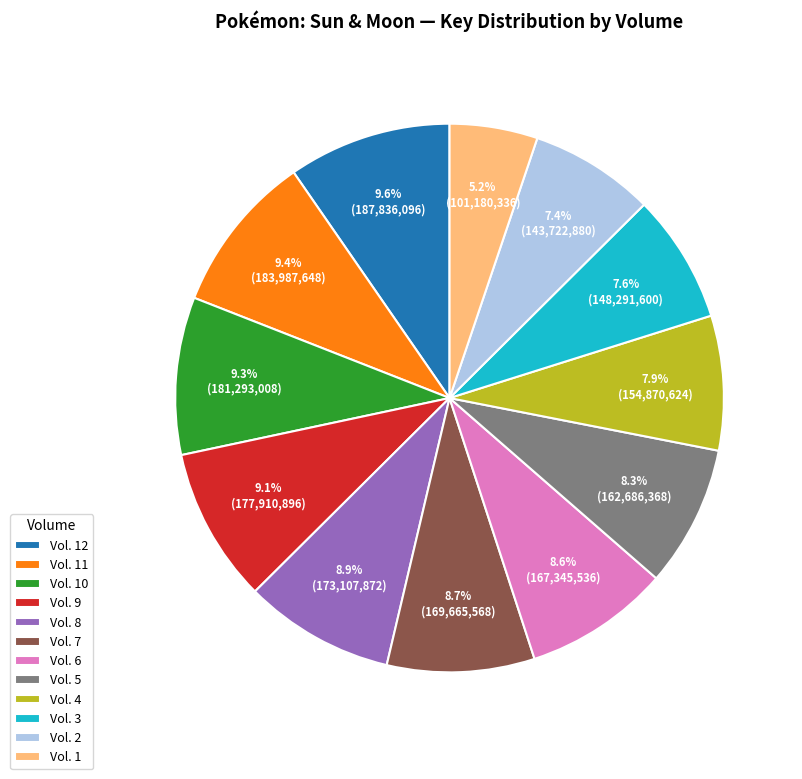

To the nearest percent, what is the combined percentage of Vol. 10 and Vol. 4?

17%